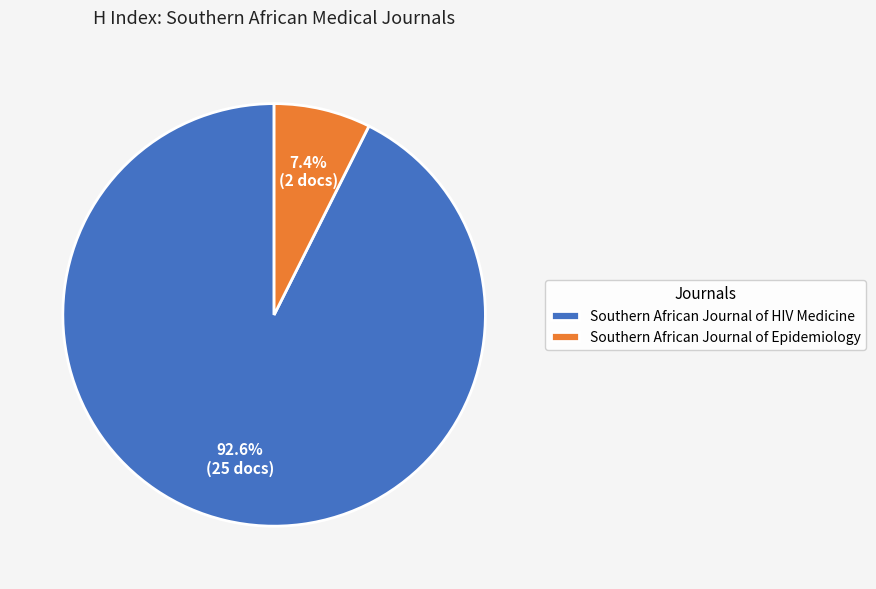

What percentage is the Southern African Journal of Epidemiology slice, to the nearest percent?

7%